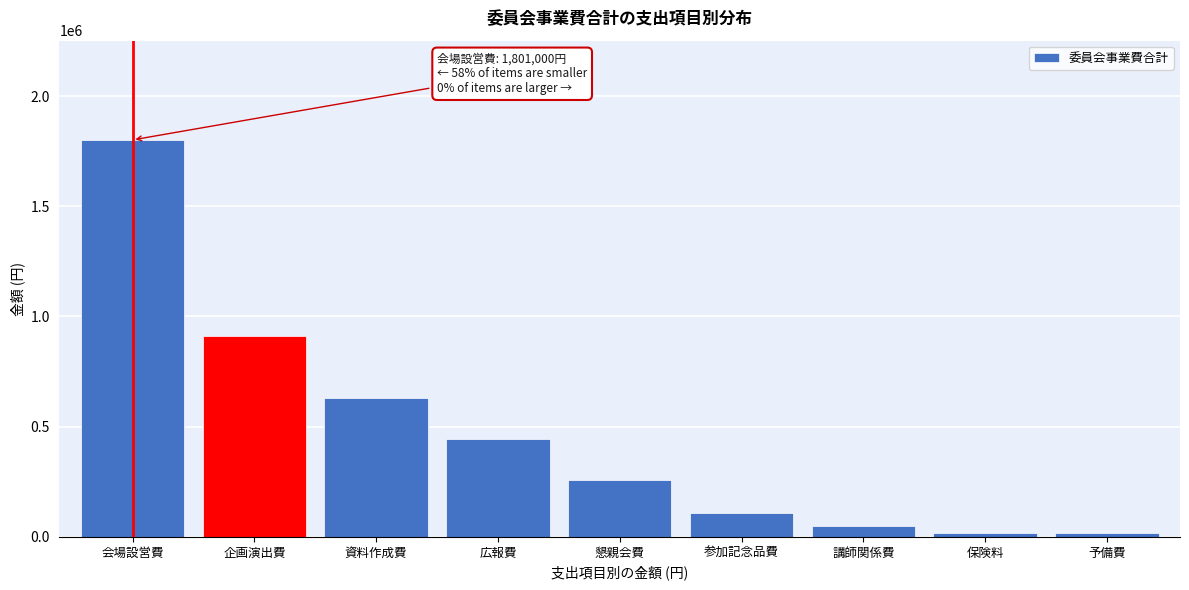

Reading left to right, extract all data points from this chart.

1801000	910000	630000	444000	260000	110000	50000	17000	17000